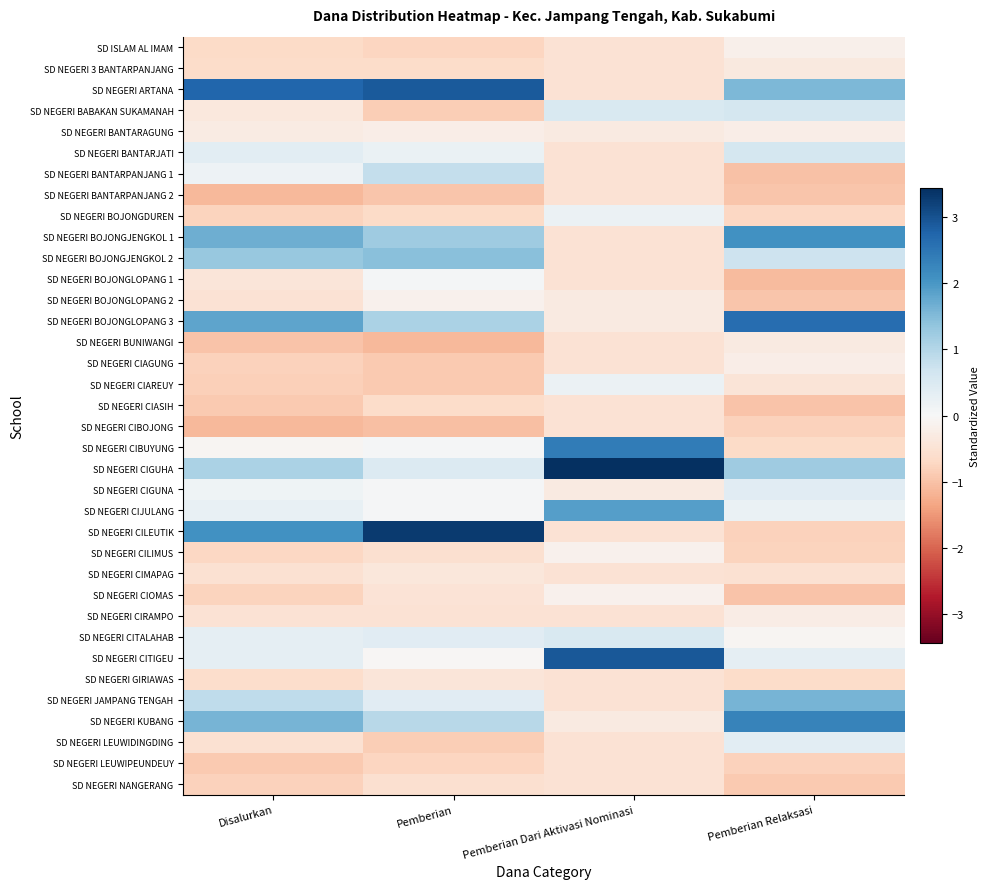

Reading left to right, extract all data points from this chart.

SD ISLAM AL IMAM: Disalurkan=-0.7	Pemberian=-0.8	Pemberian Dari Aktivasi Nominasi=-0.5	Pemberian Relaksasi=-0.2
SD NEGERI 3 BANTARPANJANG: Disalurkan=-0.6	Pemberian=-0.6	Pemberian Dari Aktivasi Nominasi=-0.5	Pemberian Relaksasi=-0.3
SD NEGERI ARTANA: Disalurkan=2.7	Pemberian=2.9	Pemberian Dari Aktivasi Nominasi=-0.5	Pemberian Relaksasi=1.6
SD NEGERI BABAKAN SUKAMANAH: Disalurkan=-0.4	Pemberian=-0.9	Pemberian Dari Aktivasi Nominasi=0.5	Pemberian Relaksasi=0.6
SD NEGERI BANTARAGUNG: Disalurkan=-0.3	Pemberian=-0.2	Pemberian Dari Aktivasi Nominasi=-0.3	Pemberian Relaksasi=-0.2
SD NEGERI BANTARJATI: Disalurkan=0.4	Pemberian=0.2	Pemberian Dari Aktivasi Nominasi=-0.5	Pemberian Relaksasi=0.6
SD NEGERI BANTARPANJANG 1: Disalurkan=0.2	Pemberian=0.8	Pemberian Dari Aktivasi Nominasi=-0.5	Pemberian Relaksasi=-1.0
SD NEGERI BANTARPANJANG 2: Disalurkan=-1.1	Pemberian=-1.0	Pemberian Dari Aktivasi Nominasi=-0.5	Pemberian Relaksasi=-1.0
SD NEGERI BOJONGDUREN: Disalurkan=-0.8	Pemberian=-0.7	Pemberian Dari Aktivasi Nominasi=0.2	Pemberian Relaksasi=-0.7
SD NEGERI BOJONGJENGKOL 1: Disalurkan=1.7	Pemberian=1.2	Pemberian Dari Aktivasi Nominasi=-0.5	Pemberian Relaksasi=2.1
SD NEGERI BOJONGJENGKOL 2: Disalurkan=1.3	Pemberian=1.4	Pemberian Dari Aktivasi Nominasi=-0.5	Pemberian Relaksasi=0.7
SD NEGERI BOJONGLOPANG 1: Disalurkan=-0.4	Pemberian=0.1	Pemberian Dari Aktivasi Nominasi=-0.5	Pemberian Relaksasi=-1.1
SD NEGERI BOJONGLOPANG 2: Disalurkan=-0.5	Pemberian=-0.1	Pemberian Dari Aktivasi Nominasi=-0.3	Pemberian Relaksasi=-1.0
SD NEGERI BOJONGLOPANG 3: Disalurkan=1.8	Pemberian=1.1	Pemberian Dari Aktivasi Nominasi=-0.3	Pemberian Relaksasi=2.6
SD NEGERI BUNIWANGI: Disalurkan=-1.0	Pemberian=-1.1	Pemberian Dari Aktivasi Nominasi=-0.5	Pemberian Relaksasi=-0.3
SD NEGERI CIAGUNG: Disalurkan=-0.8	Pemberian=-0.9	Pemberian Dari Aktivasi Nominasi=-0.5	Pemberian Relaksasi=-0.2
SD NEGERI CIAREUY: Disalurkan=-0.8	Pemberian=-0.9	Pemberian Dari Aktivasi Nominasi=0.2	Pemberian Relaksasi=-0.4
SD NEGERI CIASIH: Disalurkan=-0.9	Pemberian=-0.6	Pemberian Dari Aktivasi Nominasi=-0.5	Pemberian Relaksasi=-1.0
SD NEGERI CIBOJONG: Disalurkan=-1.1	Pemberian=-1.0	Pemberian Dari Aktivasi Nominasi=-0.5	Pemberian Relaksasi=-0.8
SD NEGERI CIBUYUNG: Disalurkan=-0.1	Pemberian=0.0	Pemberian Dari Aktivasi Nominasi=2.4	Pemberian Relaksasi=-0.7
SD NEGERI CIGUHA: Disalurkan=1.1	Pemberian=0.5	Pemberian Dari Aktivasi Nominasi=3.4	Pemberian Relaksasi=1.2
SD NEGERI CIGUNA: Disalurkan=0.2	Pemberian=0.0	Pemberian Dari Aktivasi Nominasi=-0.3	Pemberian Relaksasi=0.4
SD NEGERI CIJULANG: Disalurkan=0.3	Pemberian=0.0	Pemberian Dari Aktivasi Nominasi=1.9	Pemberian Relaksasi=0.2
SD NEGERI CILEUTIK: Disalurkan=2.1	Pemberian=3.3	Pemberian Dari Aktivasi Nominasi=-0.5	Pemberian Relaksasi=-0.8
SD NEGERI CILIMUS: Disalurkan=-0.7	Pemberian=-0.5	Pemberian Dari Aktivasi Nominasi=-0.1	Pemberian Relaksasi=-0.8
SD NEGERI CIMAPAG: Disalurkan=-0.5	Pemberian=-0.4	Pemberian Dari Aktivasi Nominasi=-0.5	Pemberian Relaksasi=-0.5
SD NEGERI CIOMAS: Disalurkan=-0.8	Pemberian=-0.5	Pemberian Dari Aktivasi Nominasi=-0.1	Pemberian Relaksasi=-1.0
SD NEGERI CIRAMPO: Disalurkan=-0.5	Pemberian=-0.5	Pemberian Dari Aktivasi Nominasi=-0.5	Pemberian Relaksasi=-0.3
SD NEGERI CITALAHAB: Disalurkan=0.3	Pemberian=0.4	Pemberian Dari Aktivasi Nominasi=0.5	Pemberian Relaksasi=-0.1
SD NEGERI CITIGEU: Disalurkan=0.3	Pemberian=-0.0	Pemberian Dari Aktivasi Nominasi=2.9	Pemberian Relaksasi=0.3
SD NEGERI GIRIAWAS: Disalurkan=-0.6	Pemberian=-0.4	Pemberian Dari Aktivasi Nominasi=-0.5	Pemberian Relaksasi=-0.6
SD NEGERI JAMPANG TENGAH: Disalurkan=0.9	Pemberian=0.4	Pemberian Dari Aktivasi Nominasi=-0.5	Pemberian Relaksasi=1.6
SD NEGERI KUBANG: Disalurkan=1.6	Pemberian=1.0	Pemberian Dari Aktivasi Nominasi=-0.3	Pemberian Relaksasi=2.3
SD NEGERI LEUWIDINGDING: Disalurkan=-0.5	Pemberian=-0.9	Pemberian Dari Aktivasi Nominasi=-0.5	Pemberian Relaksasi=0.3
SD NEGERI LEUWIPEUNDEUY: Disalurkan=-0.9	Pemberian=-0.7	Pemberian Dari Aktivasi Nominasi=-0.5	Pemberian Relaksasi=-0.8
SD NEGERI NANGERANG: Disalurkan=-0.8	Pemberian=-0.5	Pemberian Dari Aktivasi Nominasi=-0.5	Pemberian Relaksasi=-0.9